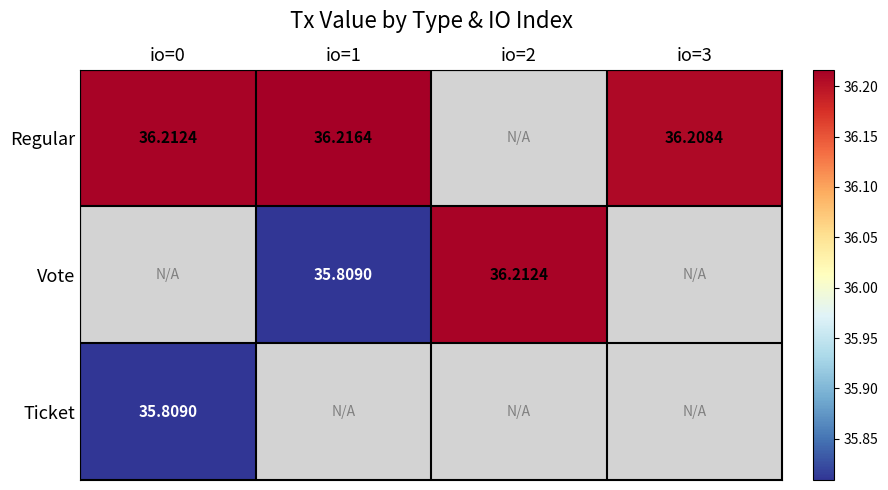

Which category has the highest value across all series?

io=1